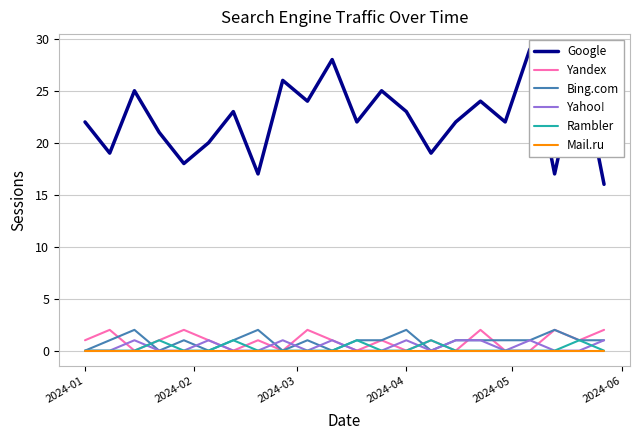

True or false: Bing.com has a value of 0 at 2024-01.

True